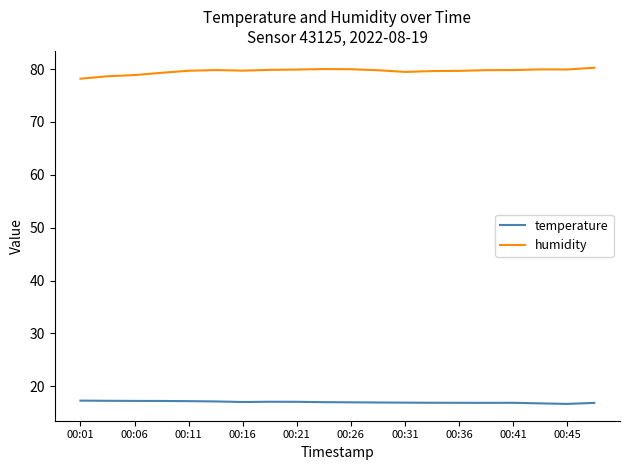

True or false: humidity and temperature cross at least once.

False